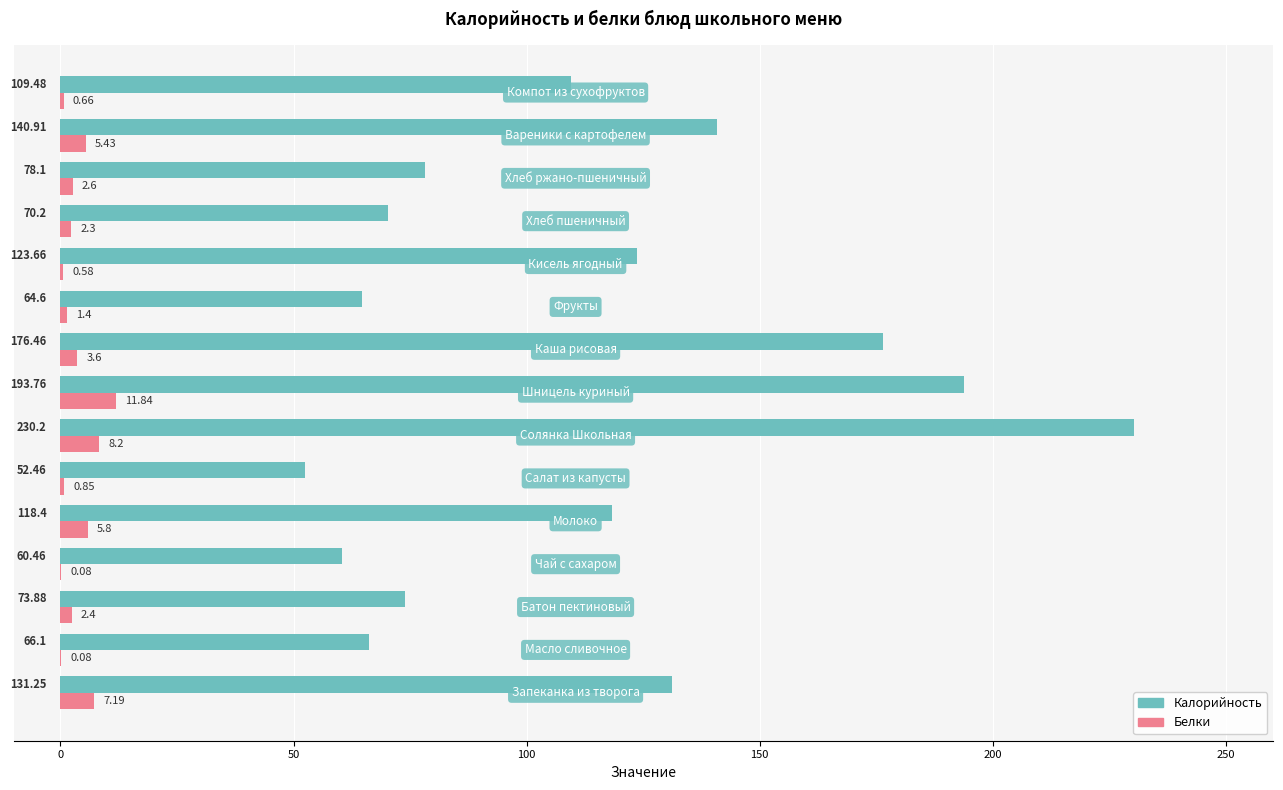

Which series has the largest total across all categories?

Калорийность